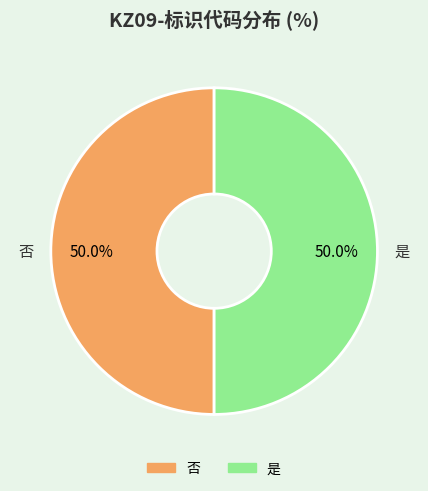

Approximately how many times larger is the value at 否 compared to 是?

1.0